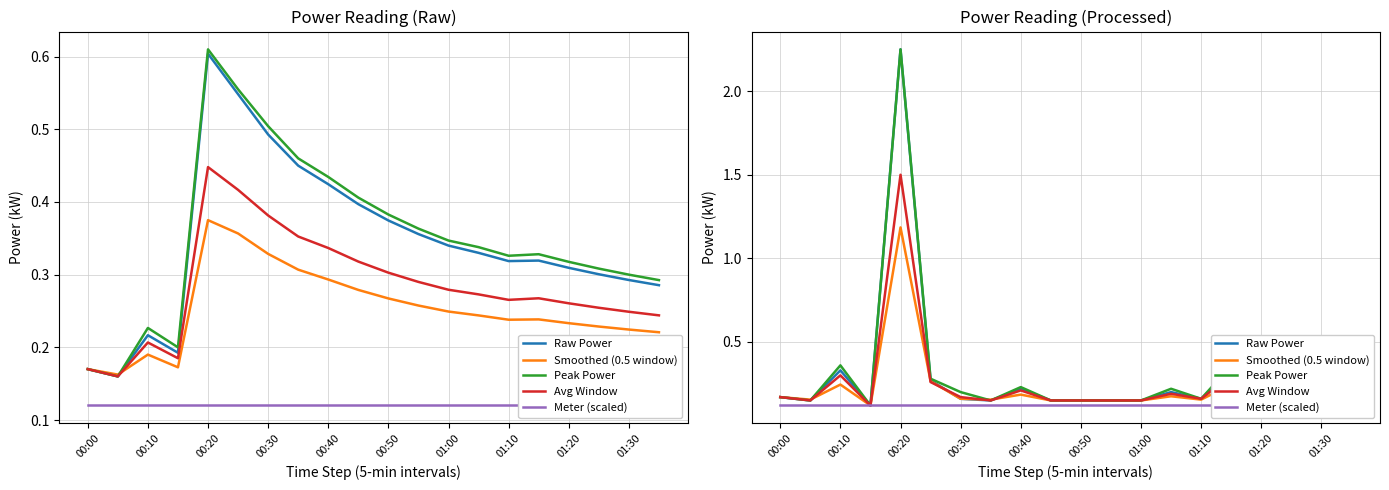

Which series changed the most between 01:00 and 01:30?

Peak Power